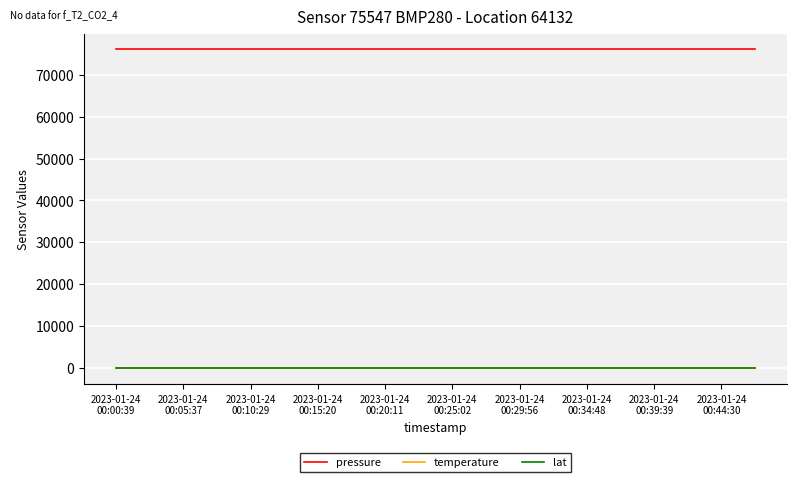

True or false: temperature and pressure cross at least once.

False